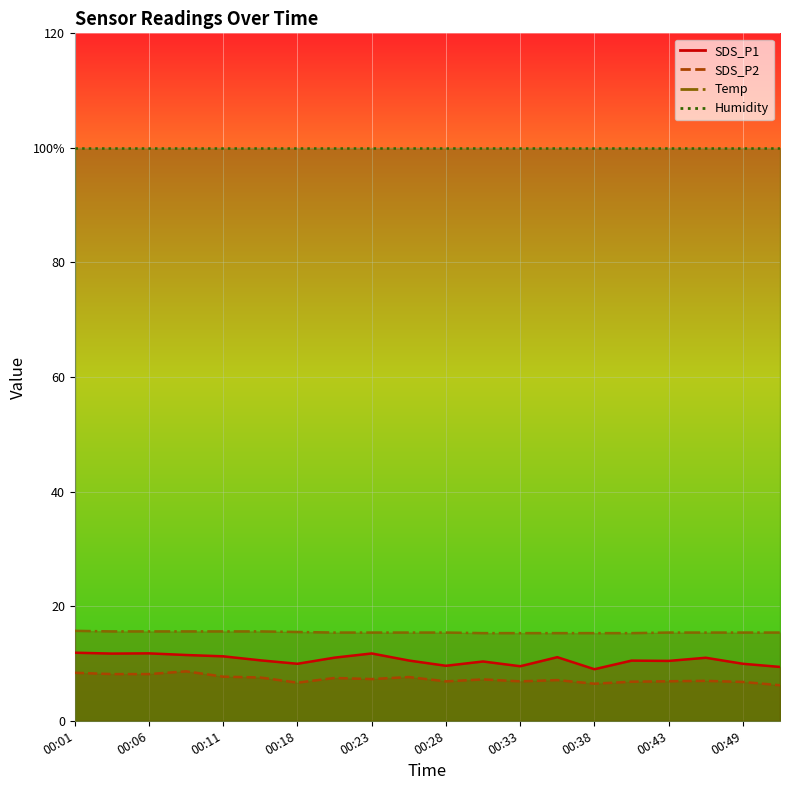

At which category does SDS_P2 reach its first local valley?

00:18